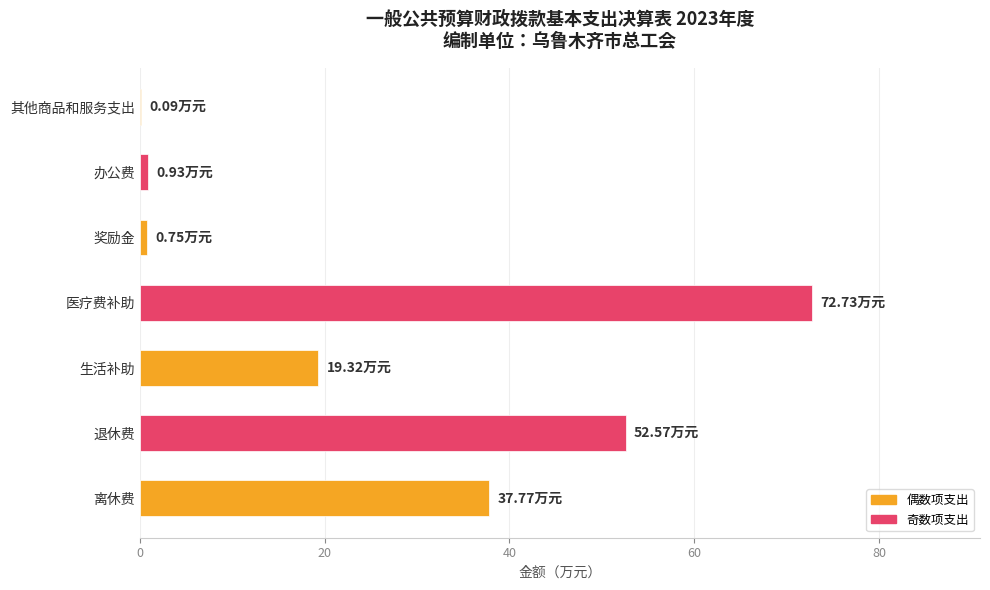

Which label corresponds to the largest value in the chart?

医疗费补助